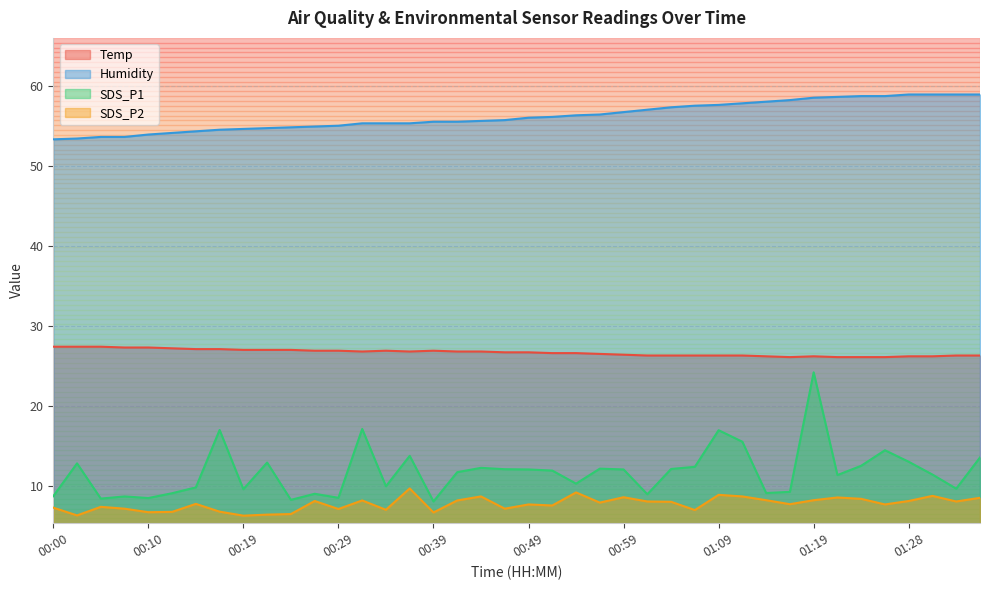

True or false: SDS_P2 and SDS_P1 cross at least once.

False